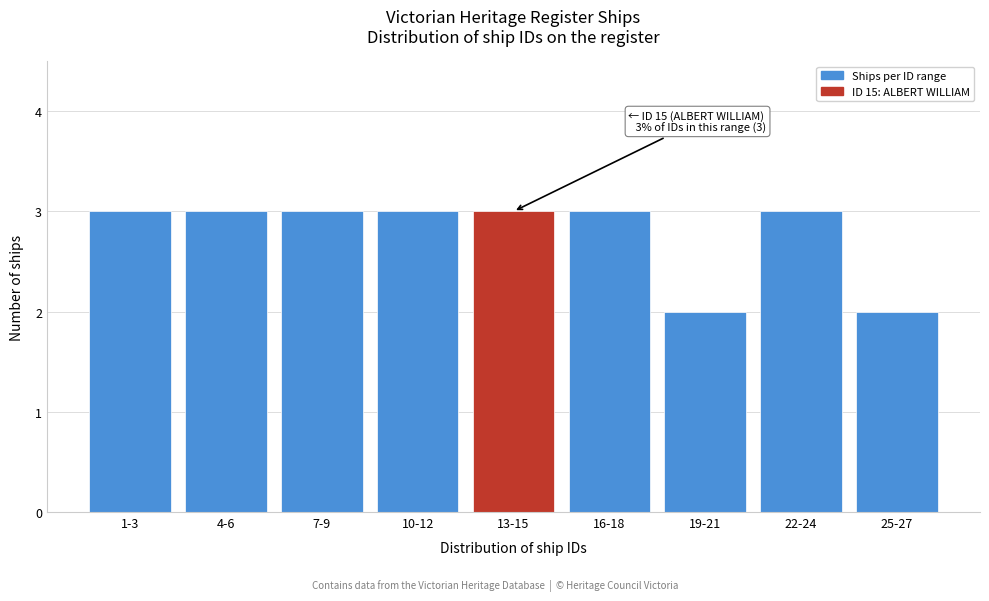

Reading left to right, extract all data points from this chart.

3	3	3	3	3	3	2	3	2